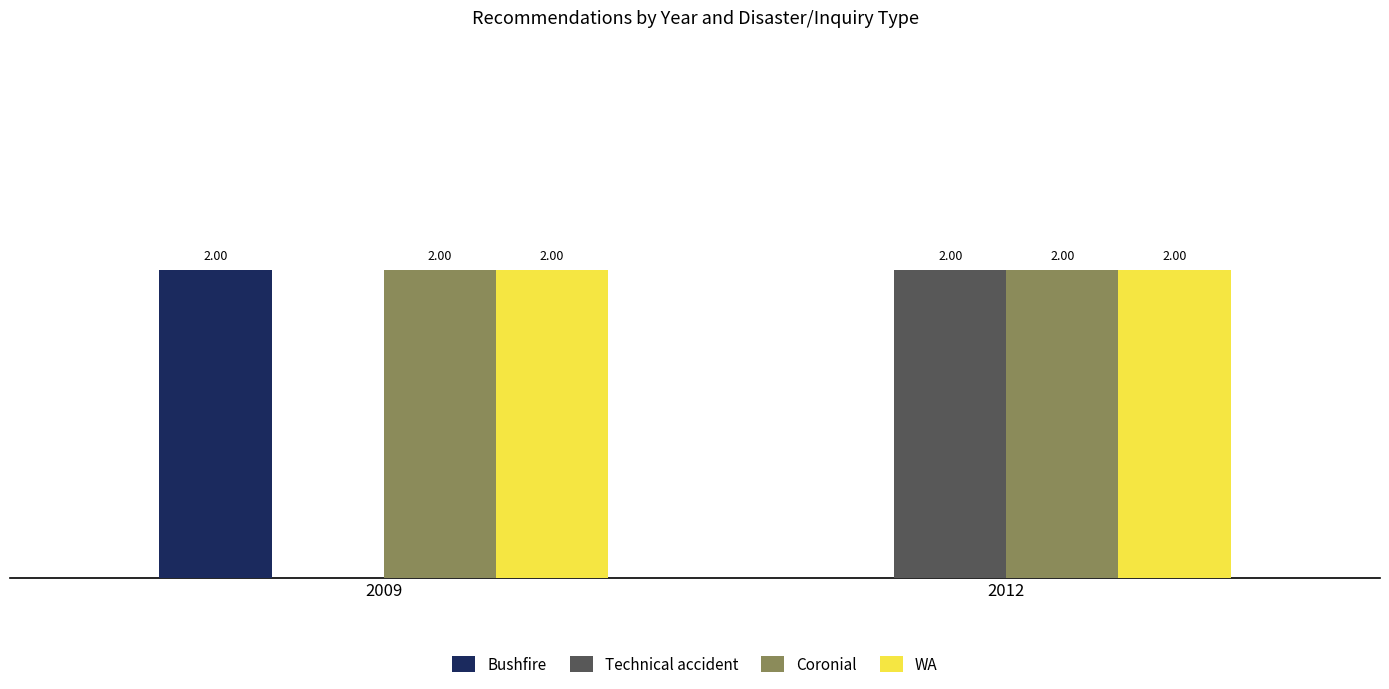

Is the value of Bushfire at 2012 greater than the value of Coronial at 2012?

No